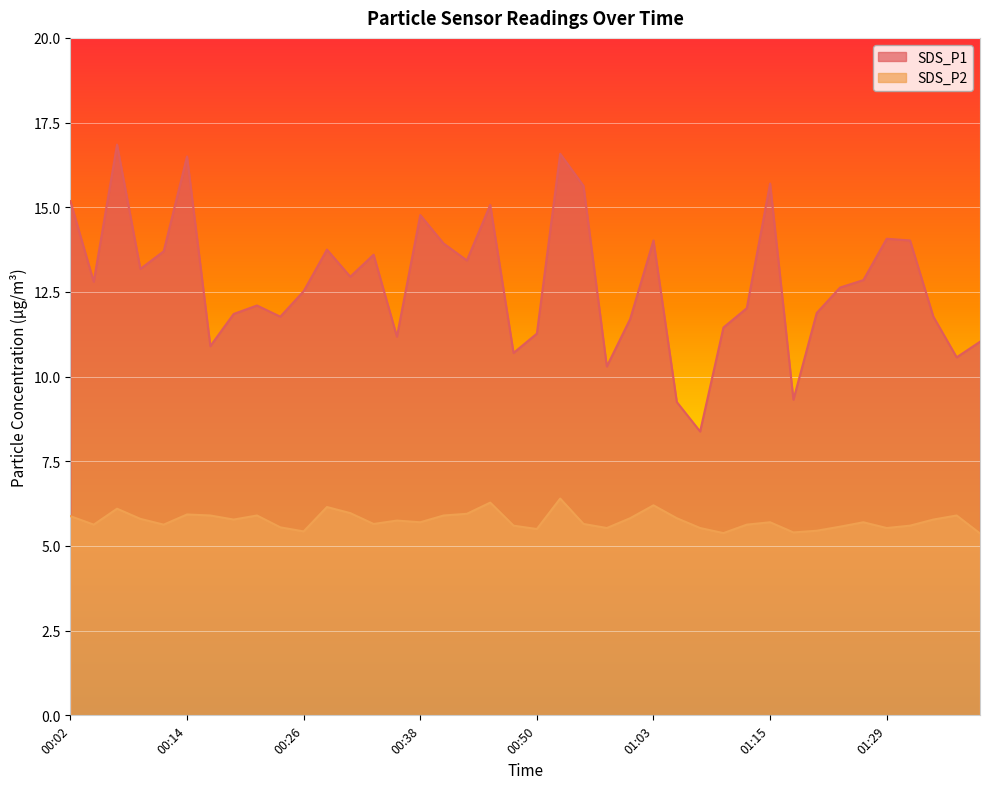

True or false: SDS_P2 and SDS_P1 intersect in this chart.

False